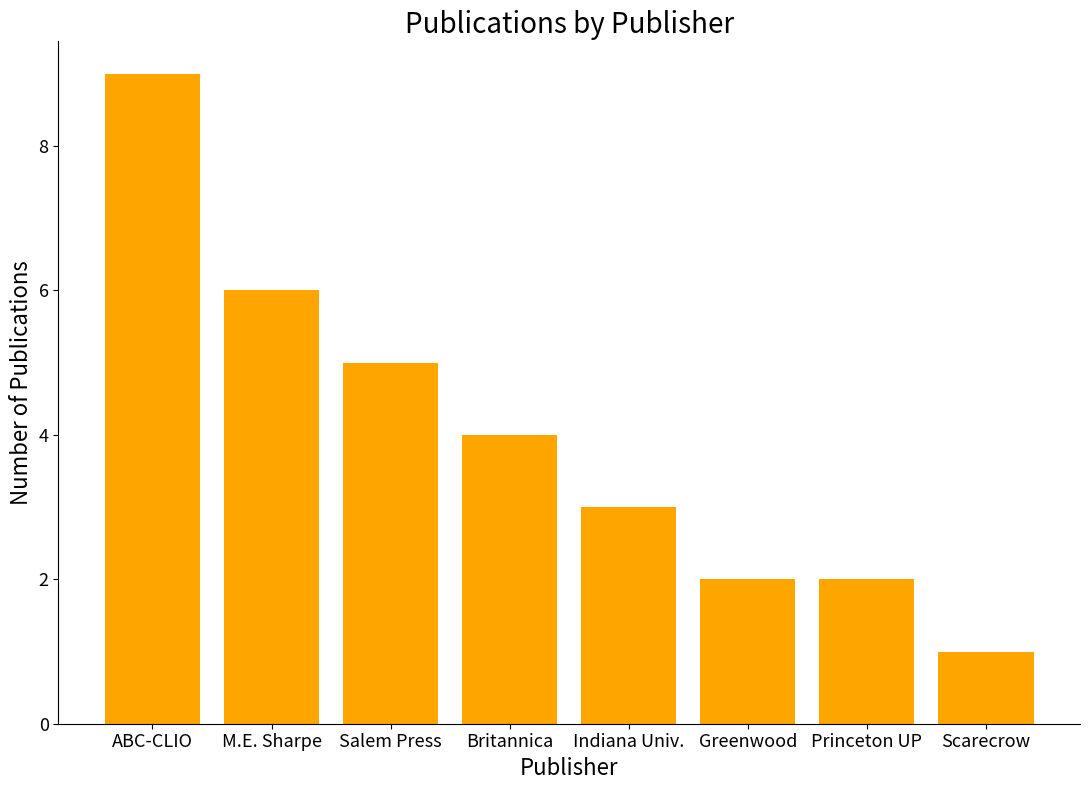

What is the greatest value displayed?

9